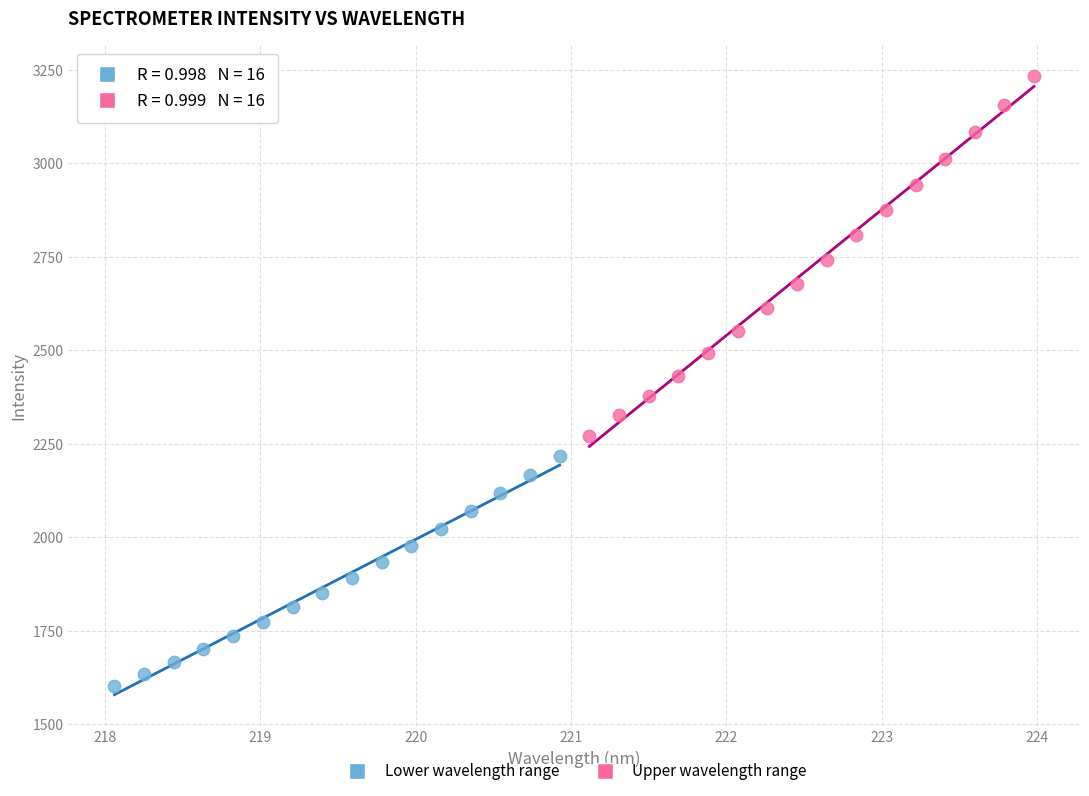

Which series contains the lowest Y value?

Lower wavelength range